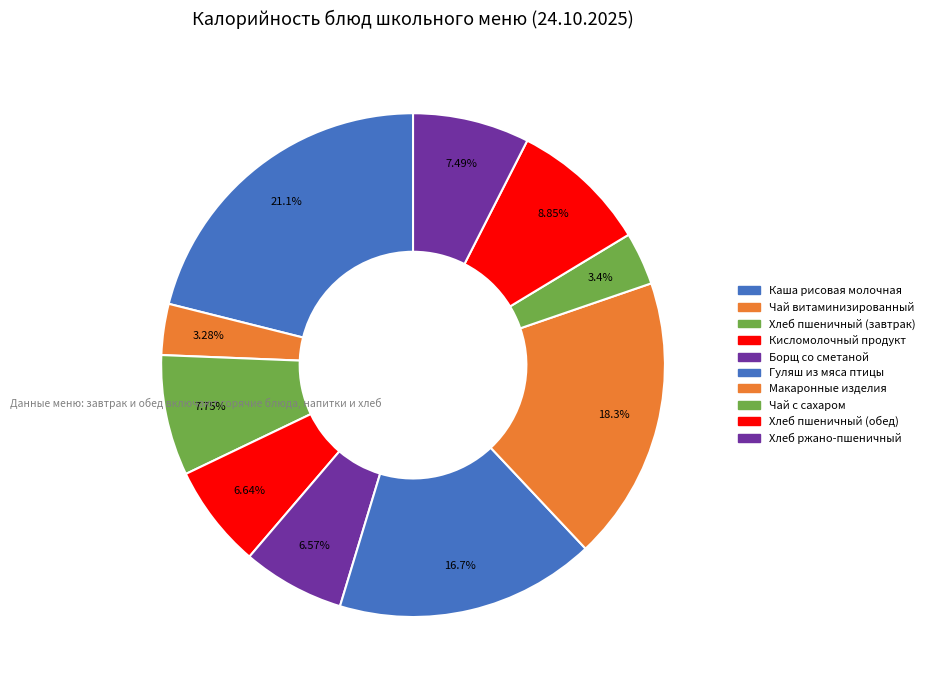

What is the change in value from Каша рисовая молочная to Чай с сахаром?

-207.9